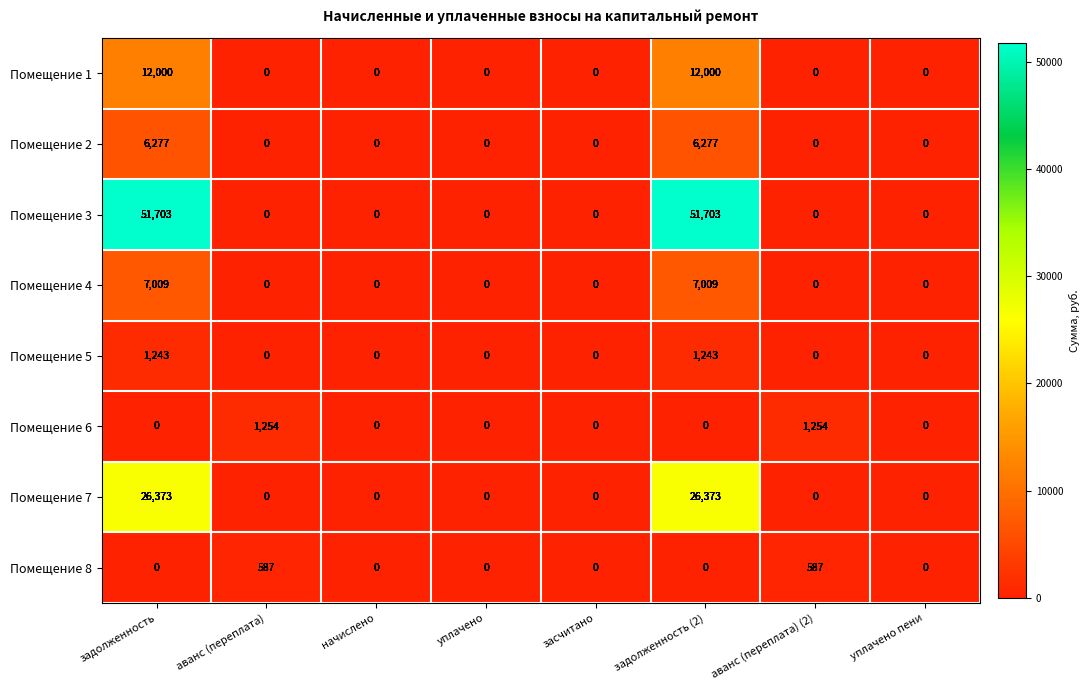

What is the highest value of the Помещение 4 series?

7009